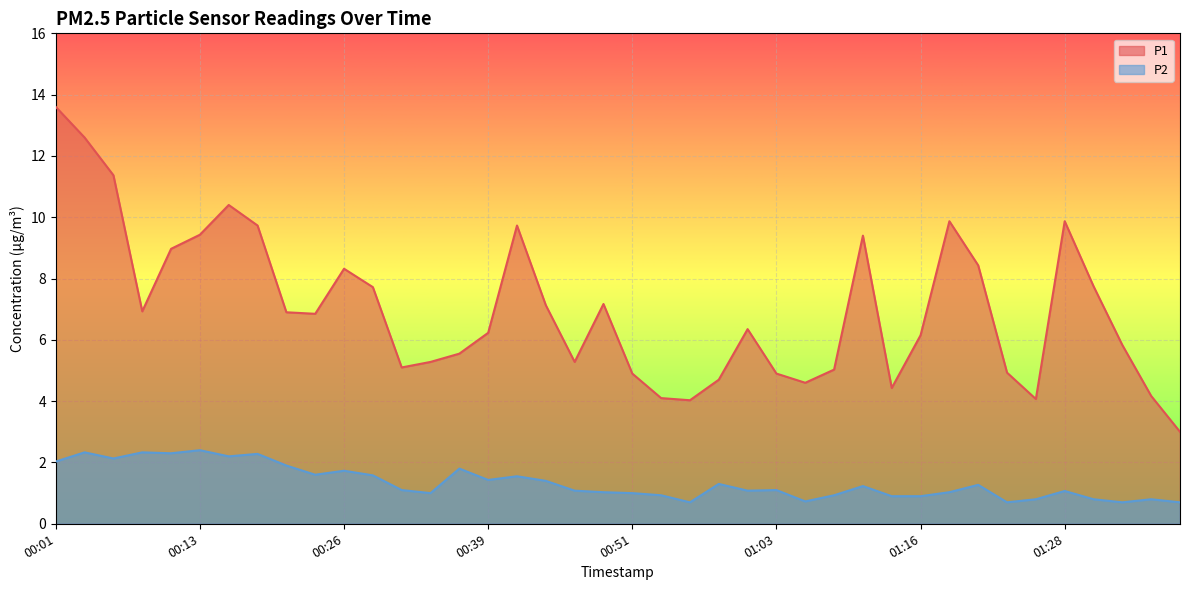

Is the value of P1 at 00:51 greater than the value of P2 at 00:16?

Yes